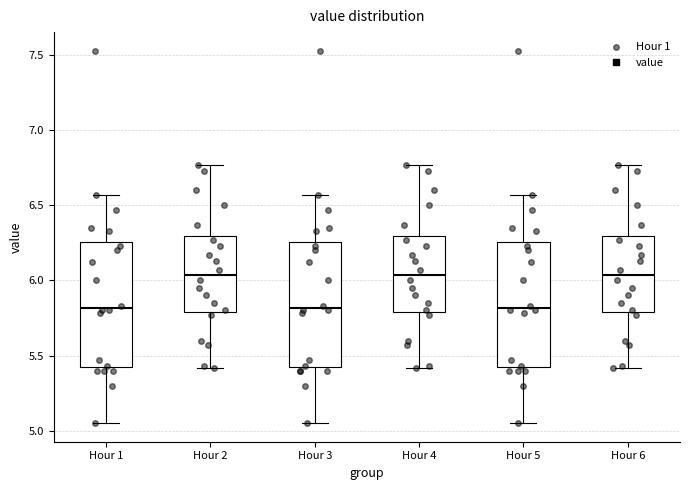

Where does the upper whisker of the box for Hour 5 end on the y-axis? The values are not printed on the chart, so give them approximately, as read against the axis.

6.55